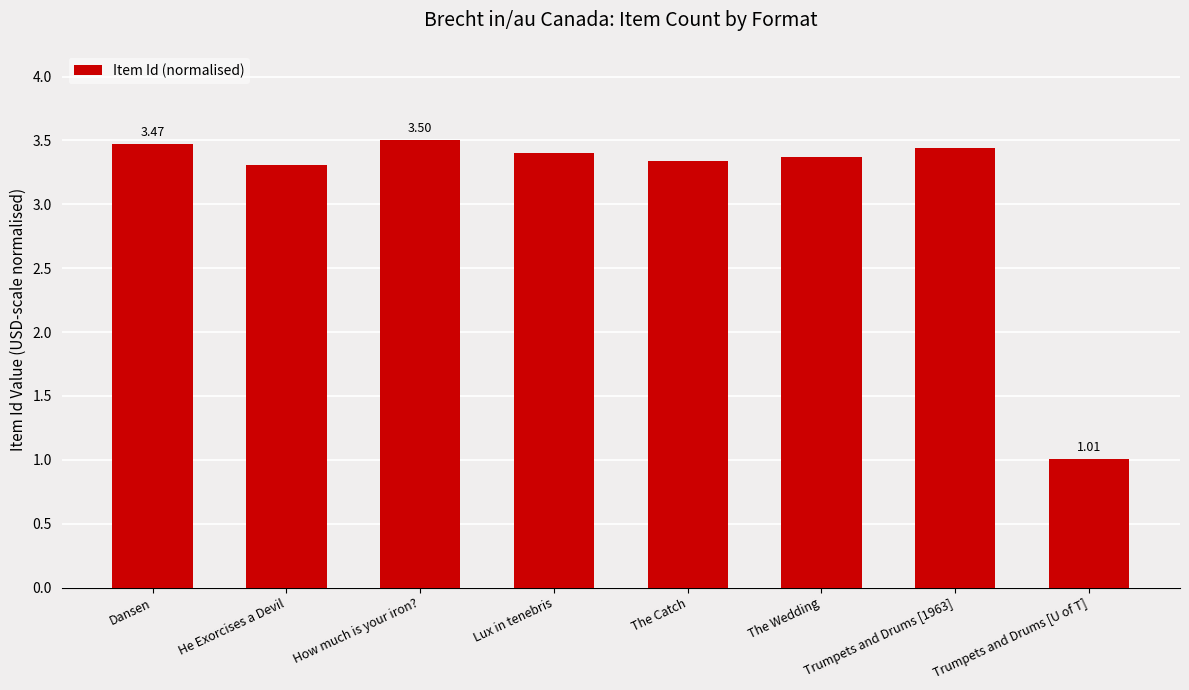

Is it true that the value at How much is your iron? is 3.5?

True